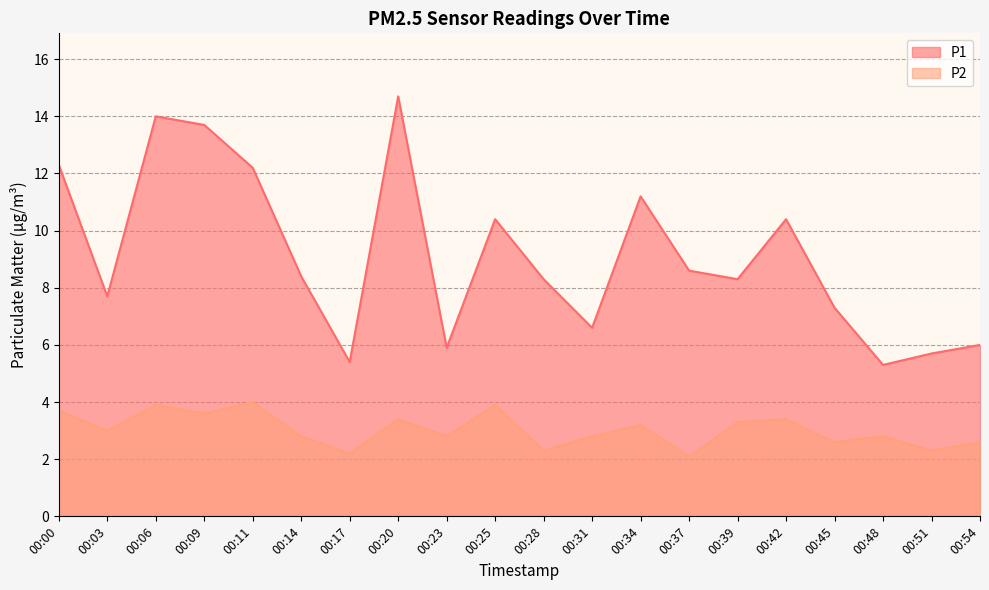

Which series has the largest range (max minus min)?

P1